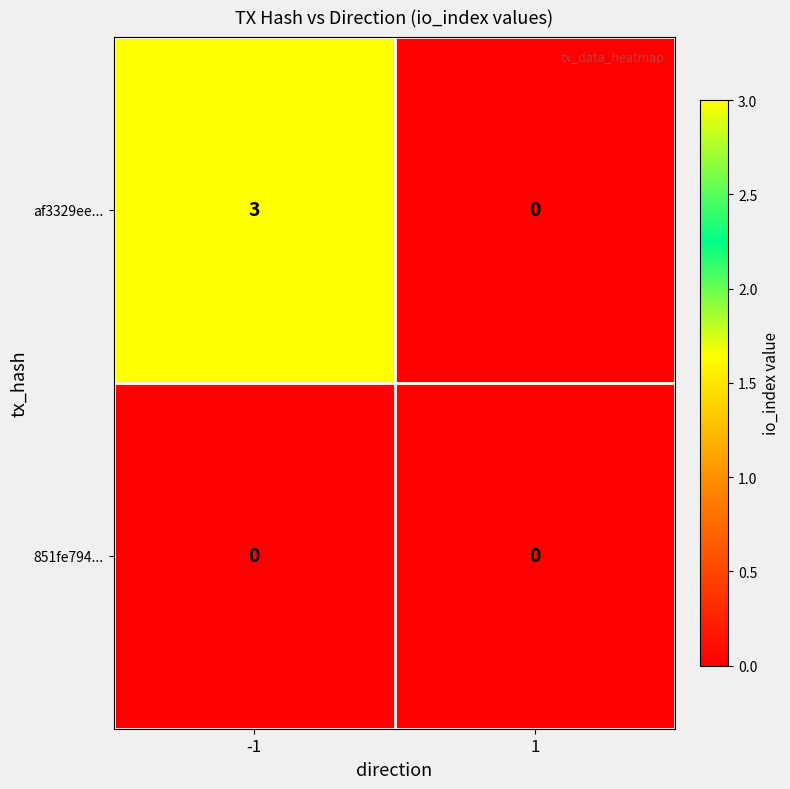

Is it true that 851fe794... equals 0 at -1?

True